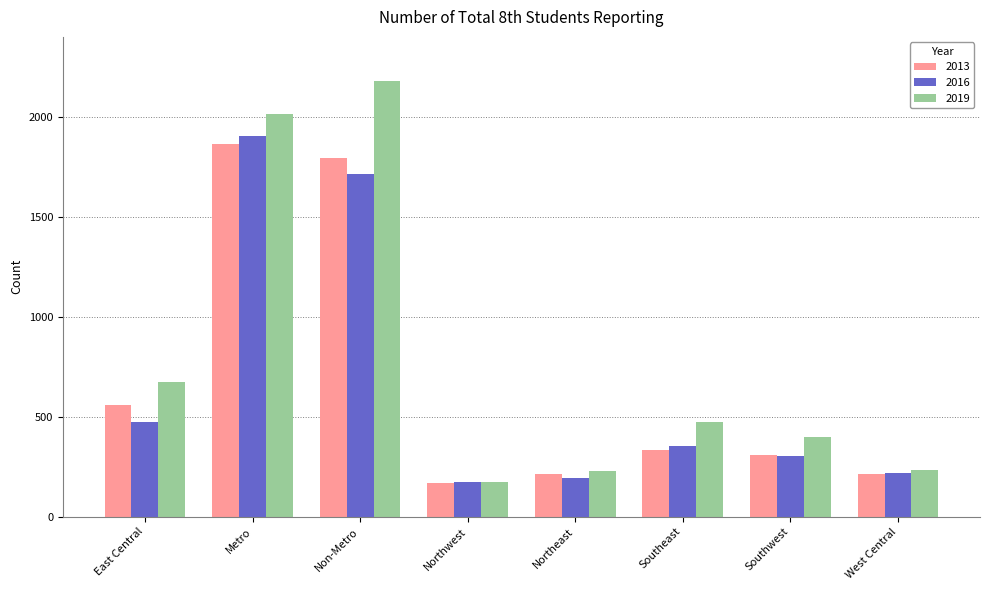

How many bars are there in each group?

3